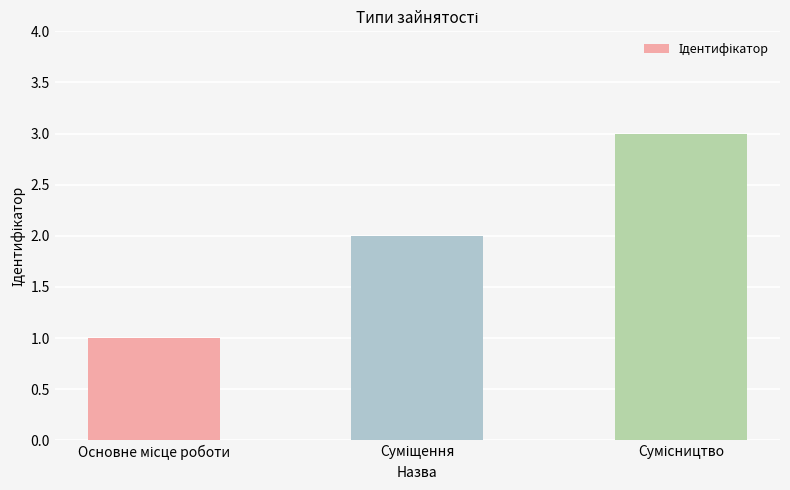

What is the maximum value shown in the chart?

3